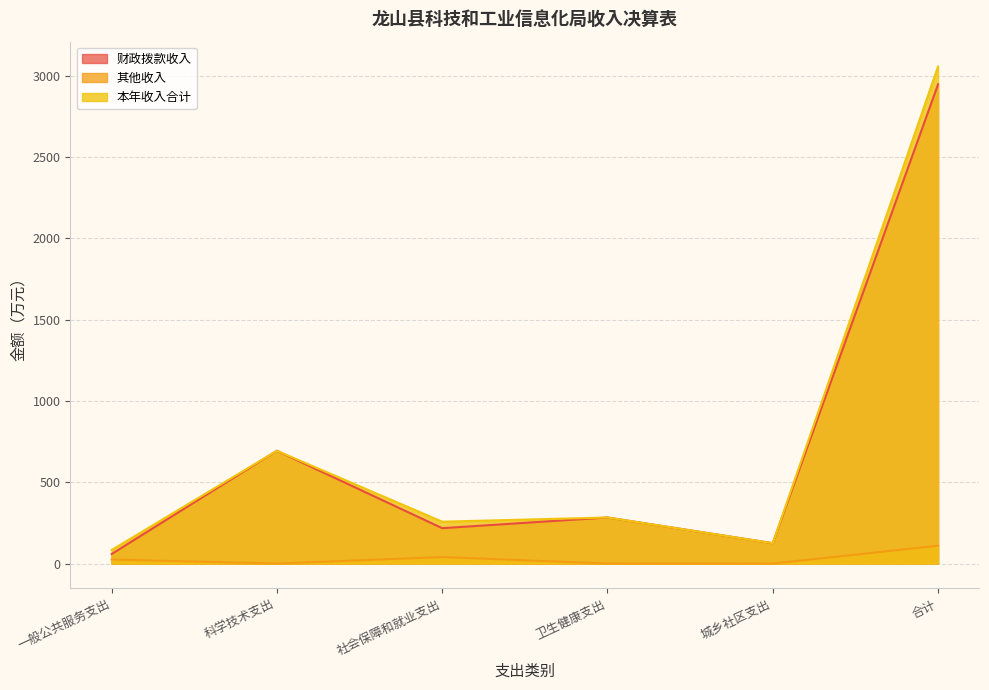

Where does the 本年收入合计 series first go above 283?

科学技术支出